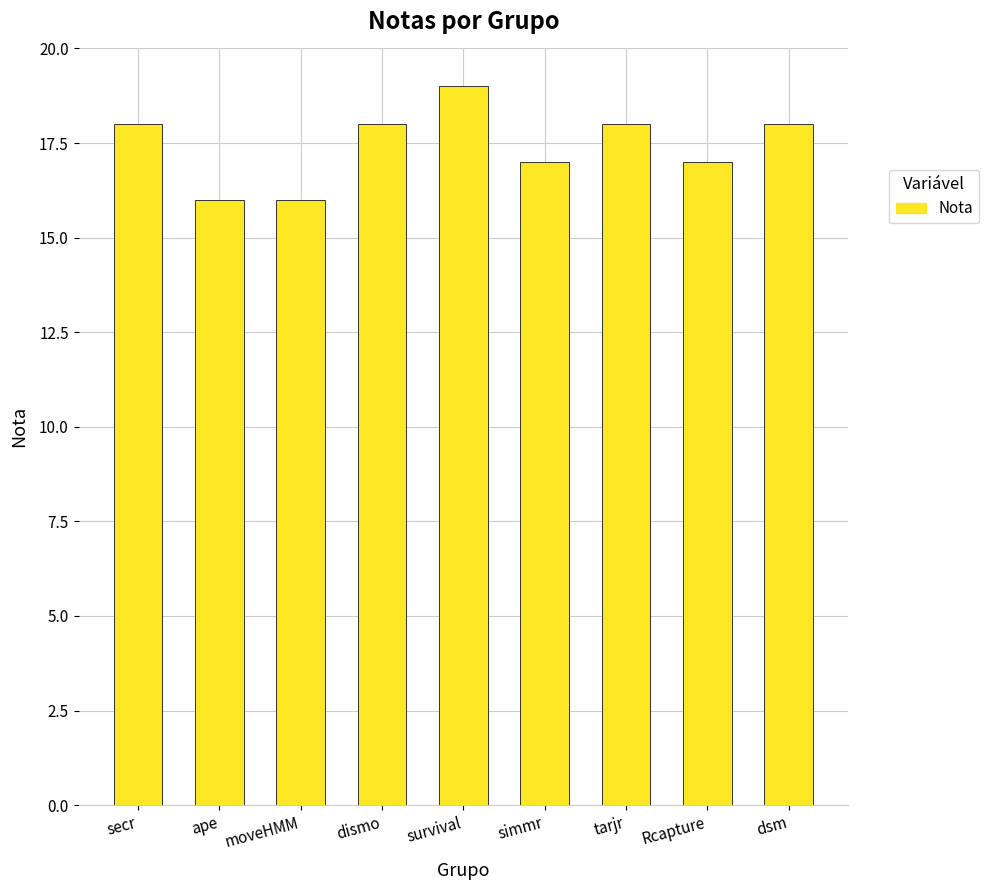

Does the chart contain any negative values?

No